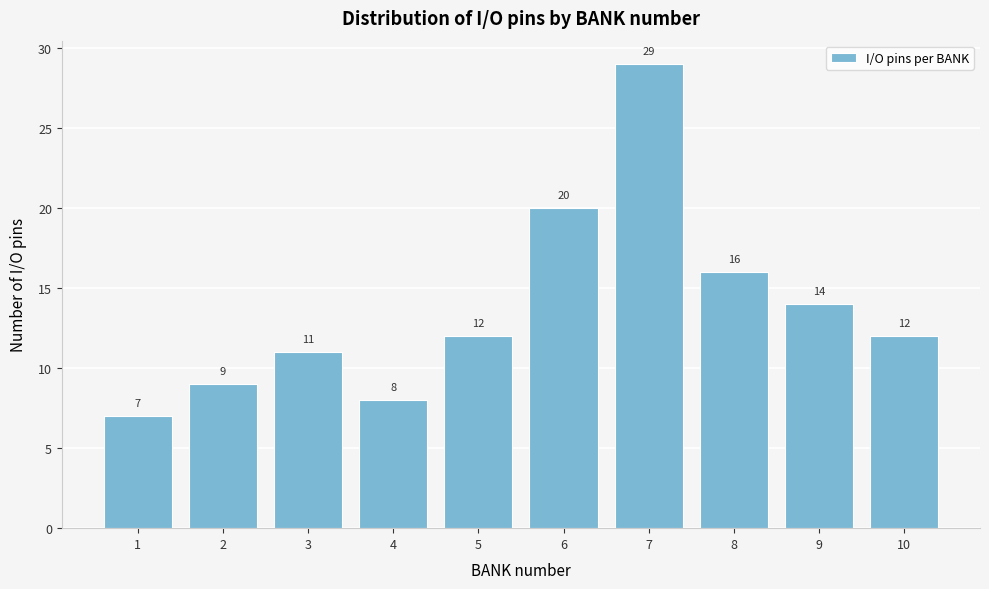

Reading right to left, transcribe all the data shown in this chart.

10=12	9=14	8=16	7=29	6=20	5=12	4=8	3=11	2=9	1=7